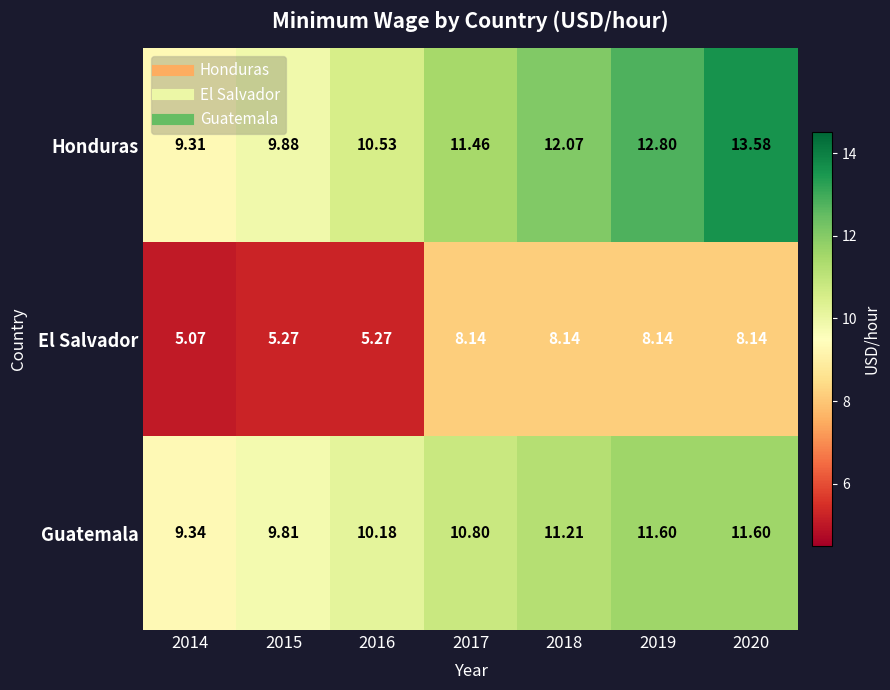

Which series has the widest spread of values?

Honduras